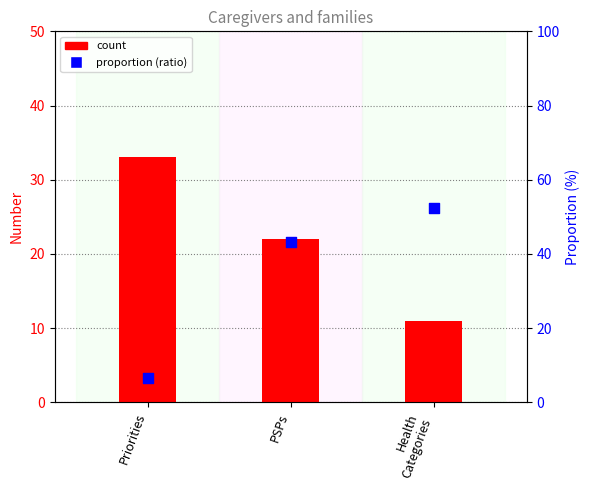

What is the total value across all series at PSPs?

65.1